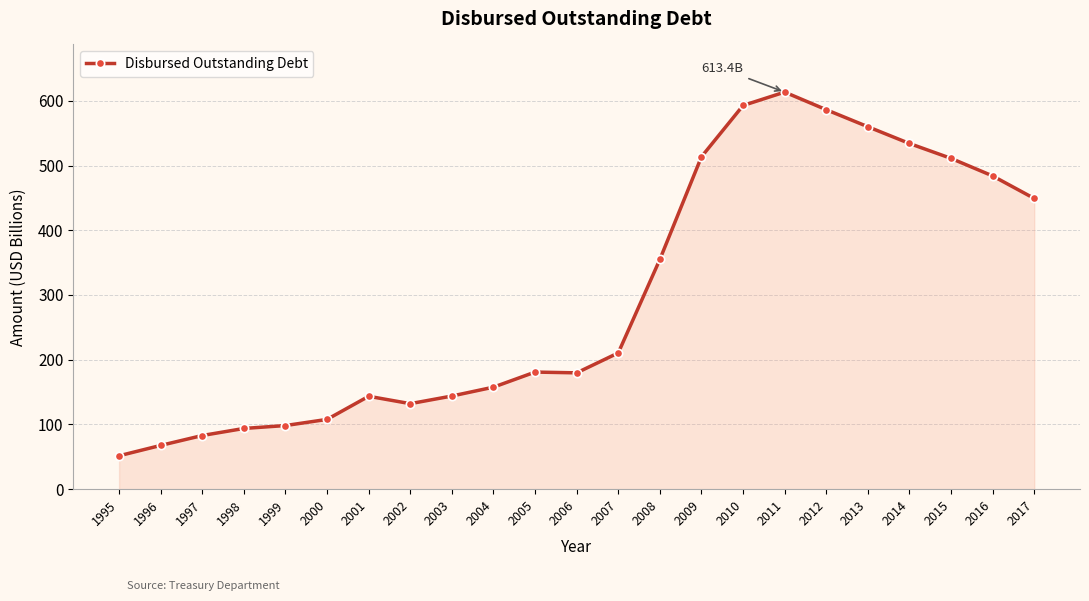

How many values exceed 180?

12